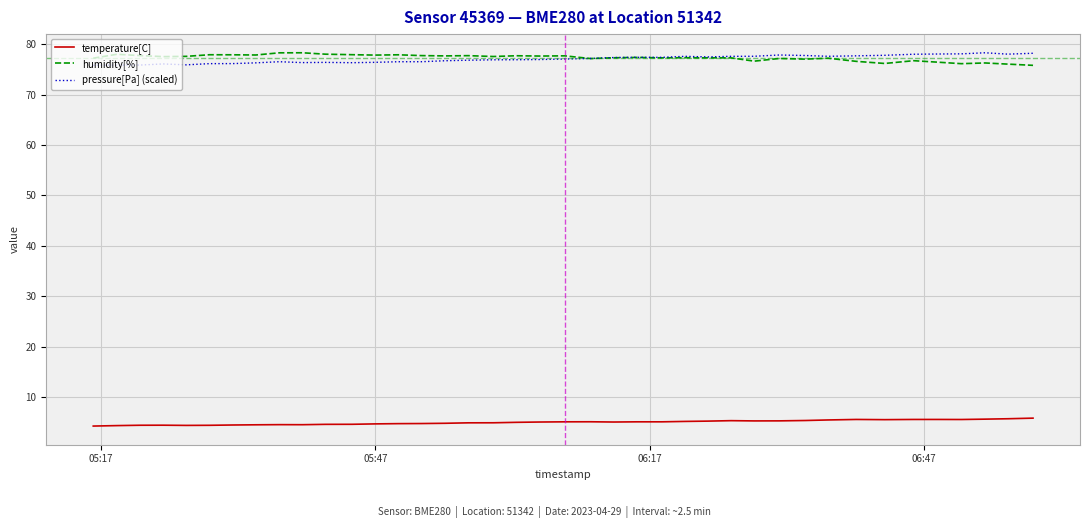

What are all the series names shown in the legend?

temperature[C], humidity[%], pressure[Pa] (scaled)